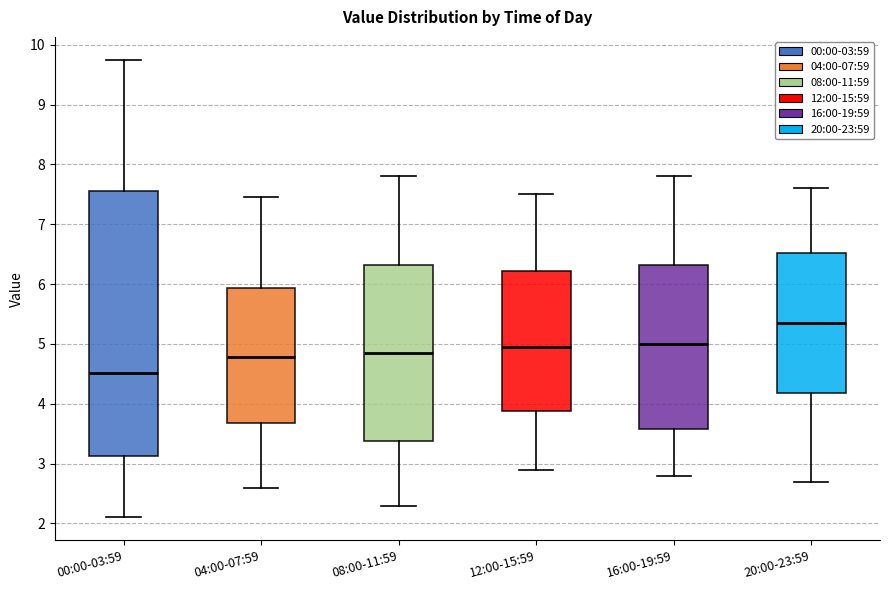

Reading left to right, read every box against the y-axis: the position of its median line, the range the box covers, and the ends of its whiskers. The values are not printed on the chart, so give them approximately, as read against the axis.

00:00-03:59: median 4.5, box 3.1 to 7.6, whiskers 2.1 to 9.8
04:00-07:59: median 4.8, box 3.7 to 5.9, whiskers 2.6 to 7.5
08:00-11:59: median 4.9, box 3.4 to 6.3, whiskers 2.3 to 7.8
12:00-15:59: median 5.0, box 3.9 to 6.2, whiskers 2.9 to 7.5
16:00-19:59: median 5.0, box 3.6 to 6.3, whiskers 2.8 to 7.8
20:00-23:59: median 5.4, box 4.2 to 6.5, whiskers 2.7 to 7.6